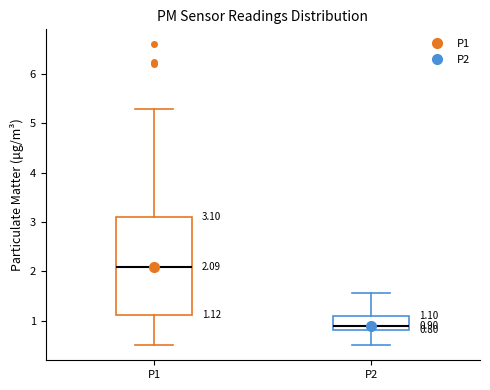

Which box's median line is the lowest?

P2